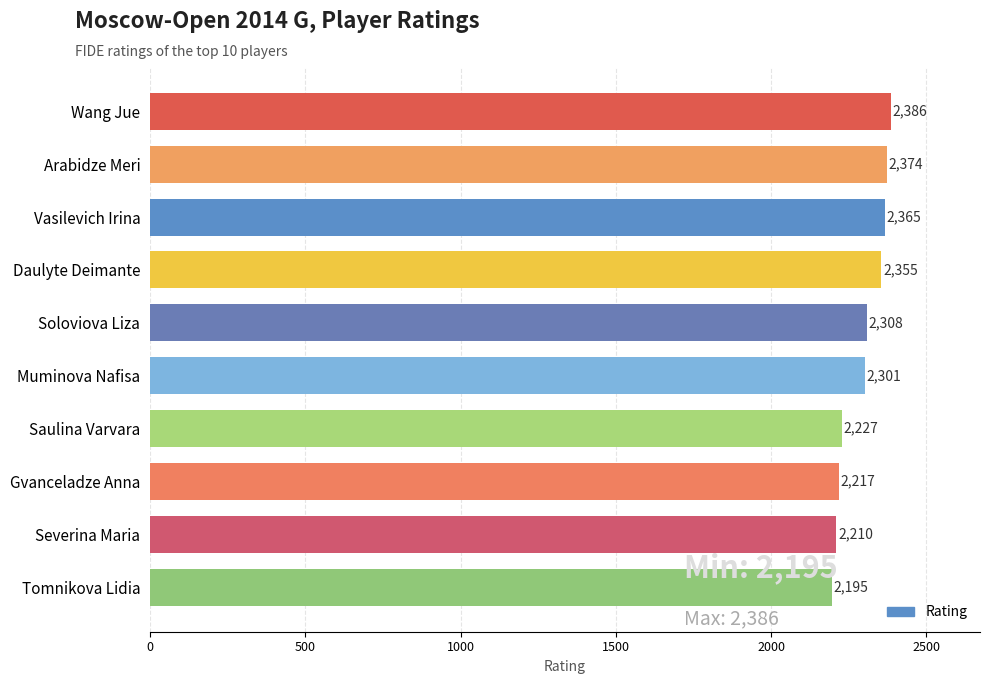

Is it true that the value at Daulyte Deimante is 3470?

False